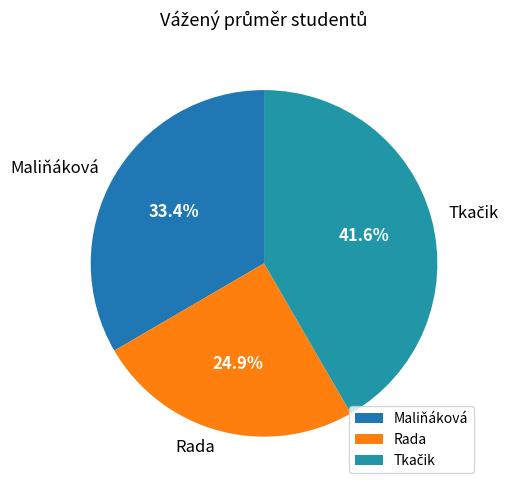

What is the smallest slice in the pie chart?

Rada